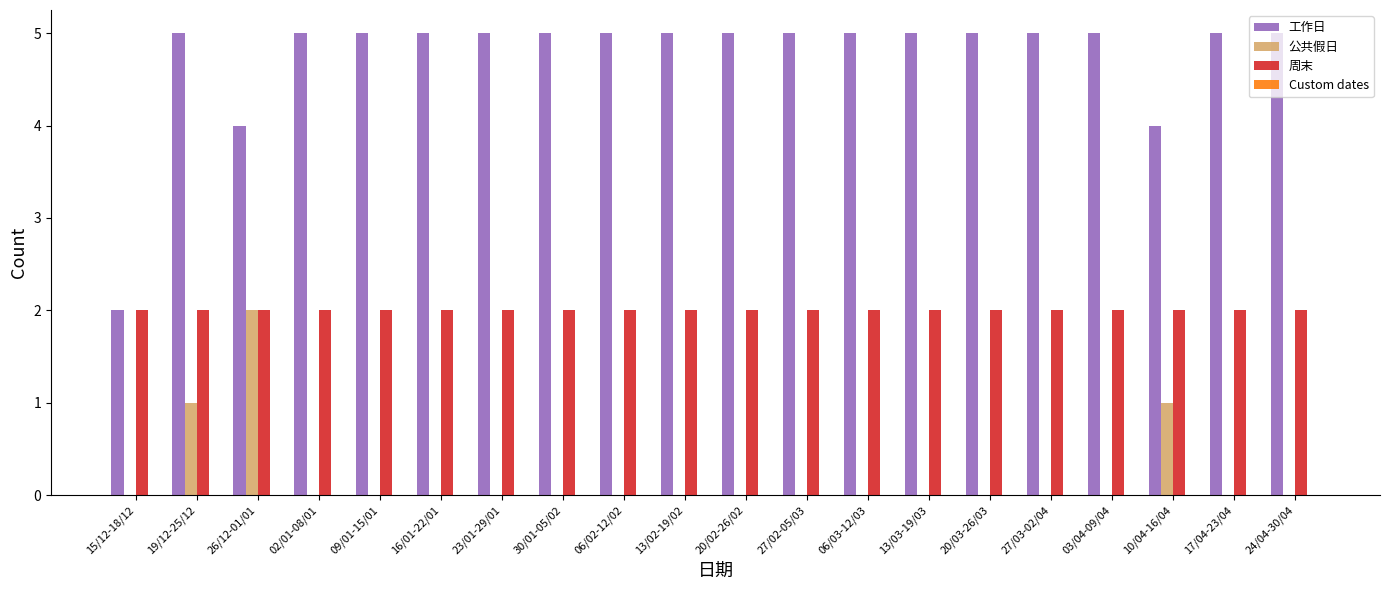

The 工作日 series shows 2 at 15/12-18/12. True or false?

True